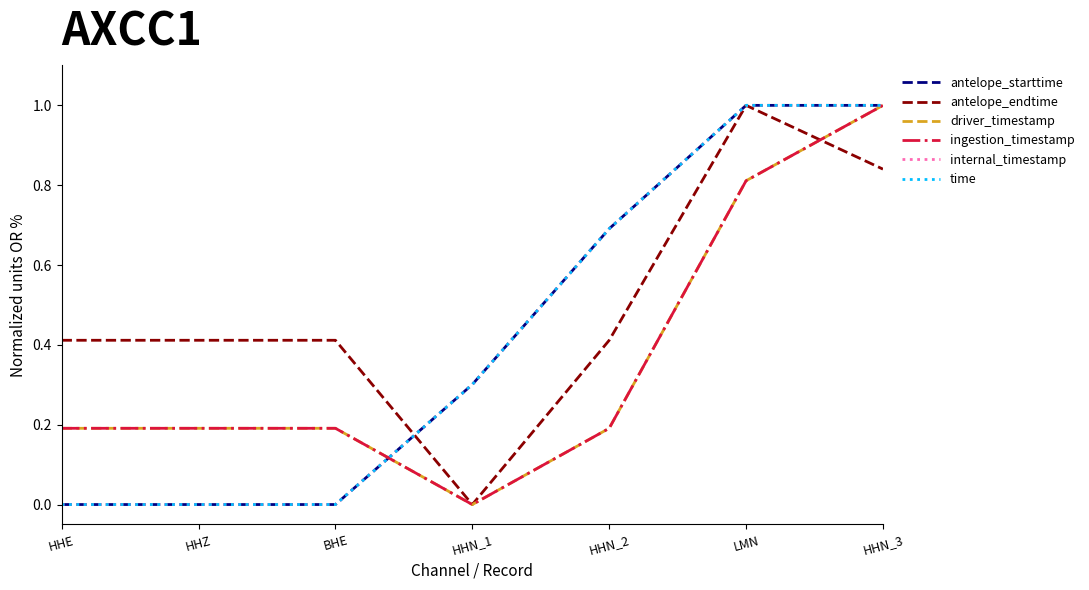

At which category is the sum across all series the highest?

HHN_3